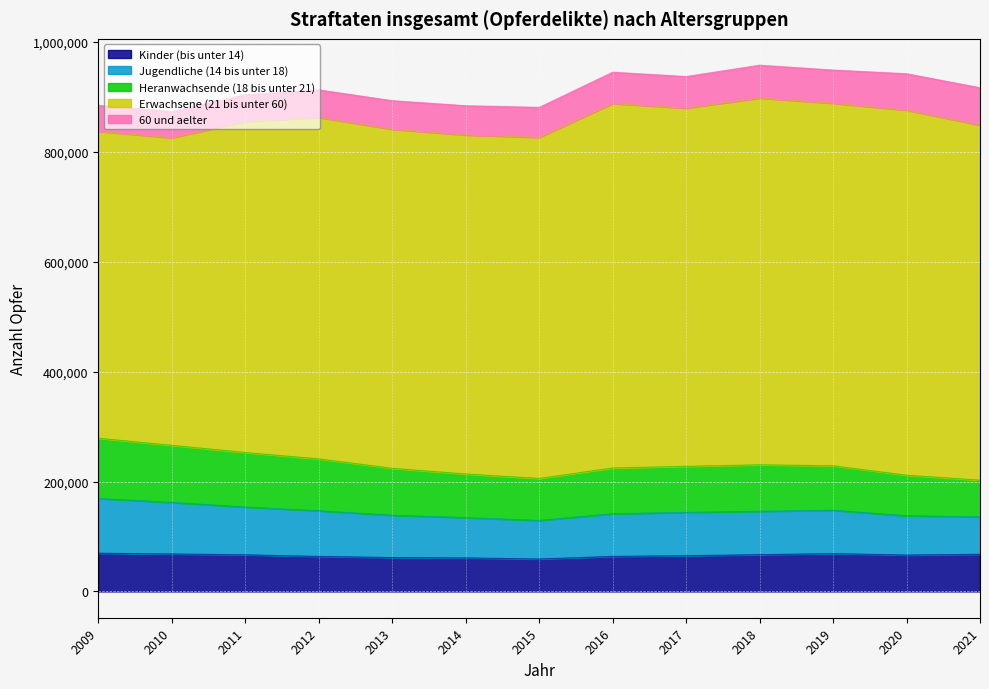

Which series has the largest total across all categories?

Erwachsene (21 bis unter 60)